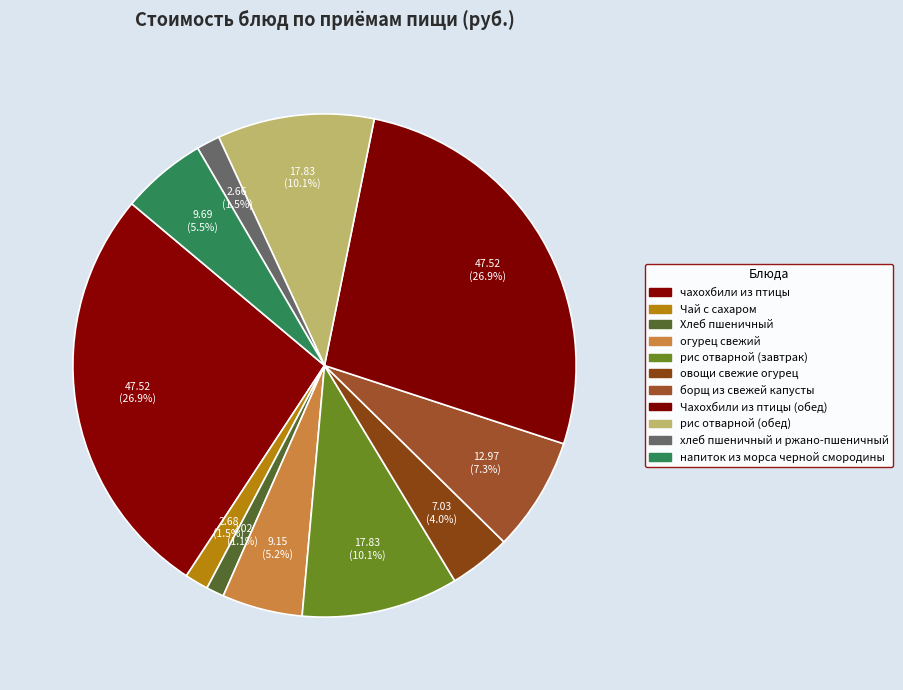

How many slices are in this pie chart?

11